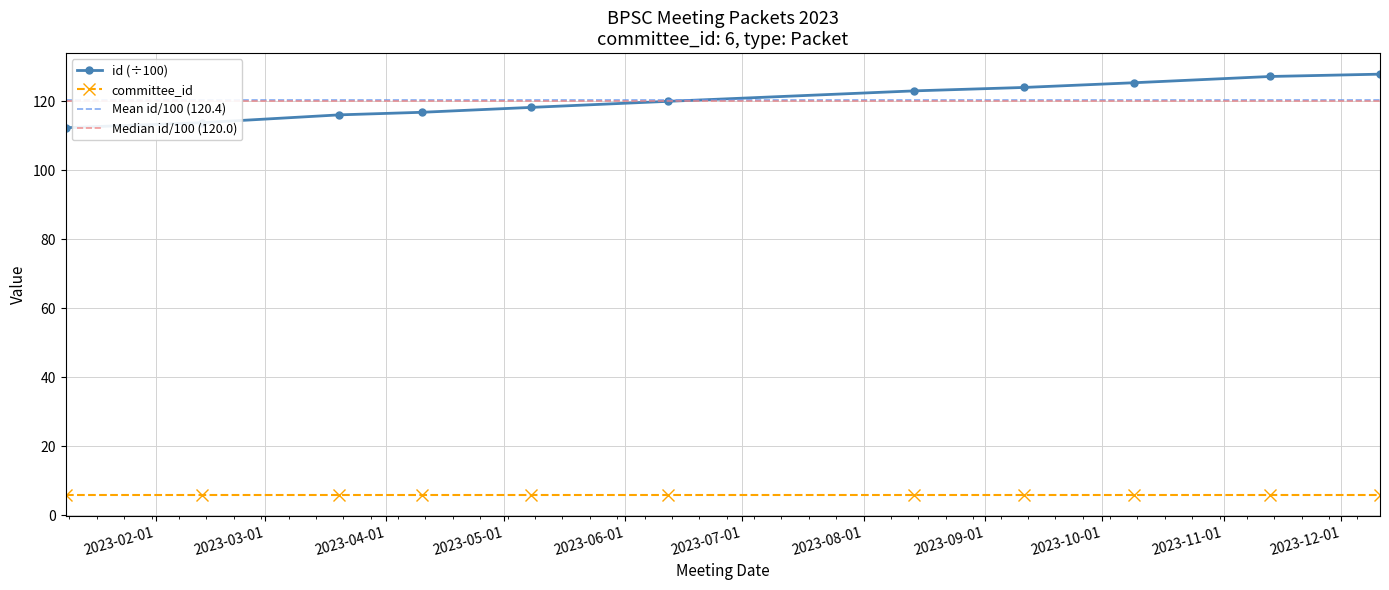

Reading left to right, extract all data points from this chart.

2023-01-09=112.3	2023-02-13=113.8	2023-03-20=116.0	2023-04-10=116.8	2023-05-08=118.2	2023-06-12=120.0	2023-08-14=123.0	2023-09-11=124.0	2023-10-09=125.3	2023-11-13=127.2	2023-12-11=127.8